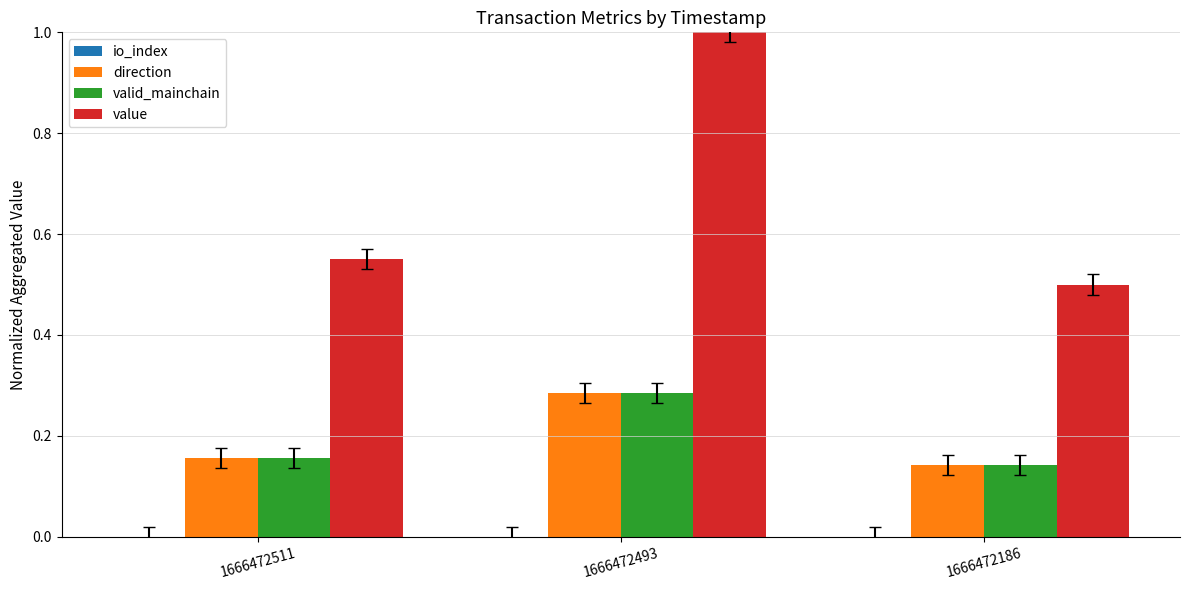

Which series has the largest total across all categories?

value